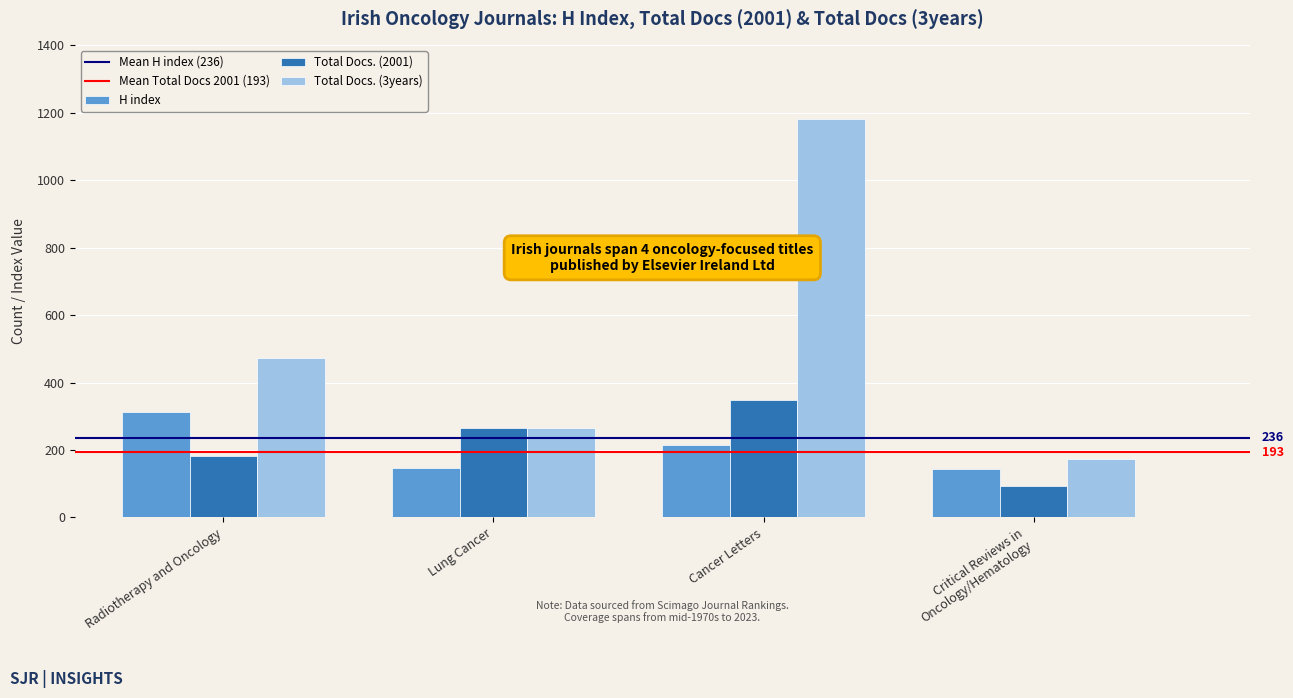

What is the total value across all series at Cancer Letters?

1747